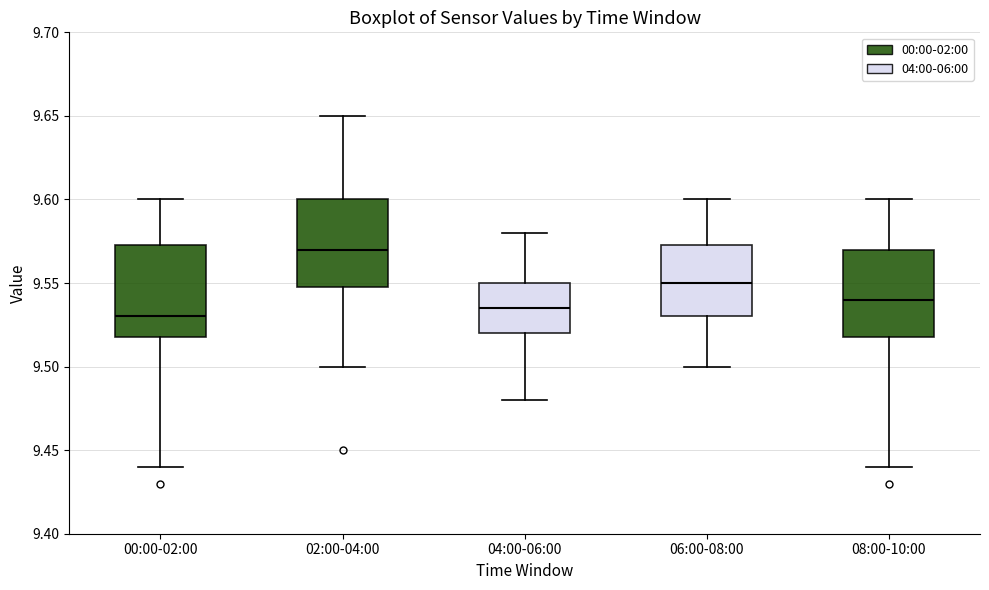

Reading left to right, read every box against the y-axis: the position of its median line, the range the box covers, and the ends of its whiskers. The values are not printed on the chart, so give them approximately, as read against the axis.

00:00-02:00: median 9.530, box 9.520 to 9.575, whiskers 9.440 to 9.600
02:00-04:00: median 9.570, box 9.550 to 9.600, whiskers 9.500 to 9.650
04:00-06:00: median 9.535, box 9.520 to 9.550, whiskers 9.480 to 9.580
06:00-08:00: median 9.550, box 9.530 to 9.575, whiskers 9.500 to 9.600
08:00-10:00: median 9.540, box 9.520 to 9.570, whiskers 9.440 to 9.600